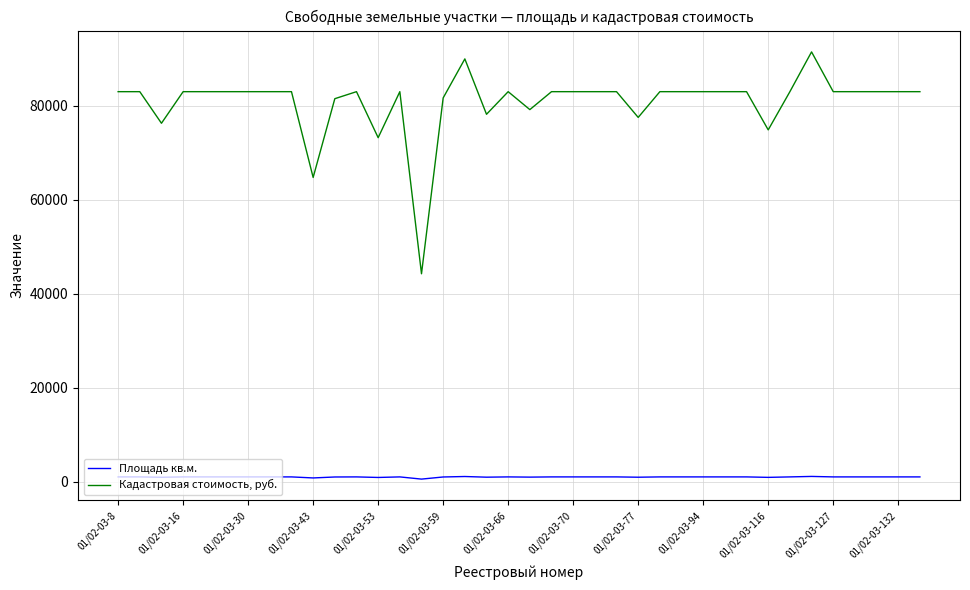

True or false: Площадь кв.м. and Кадастровая стоимость, руб. intersect in this chart.

False